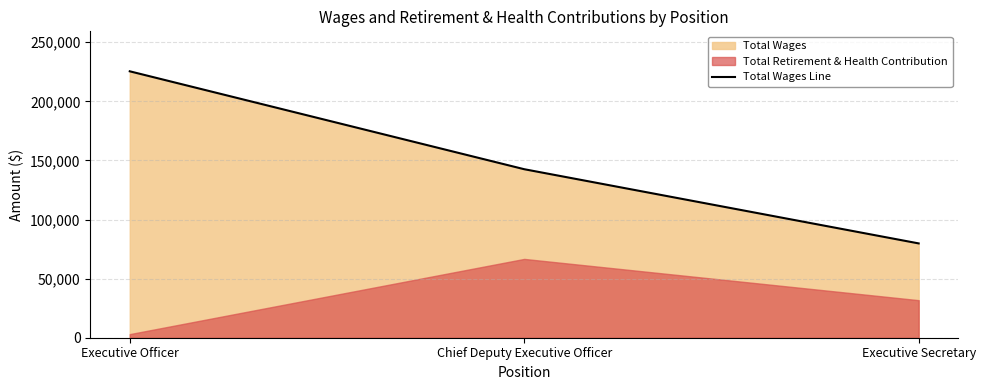

What is the average value?

149270